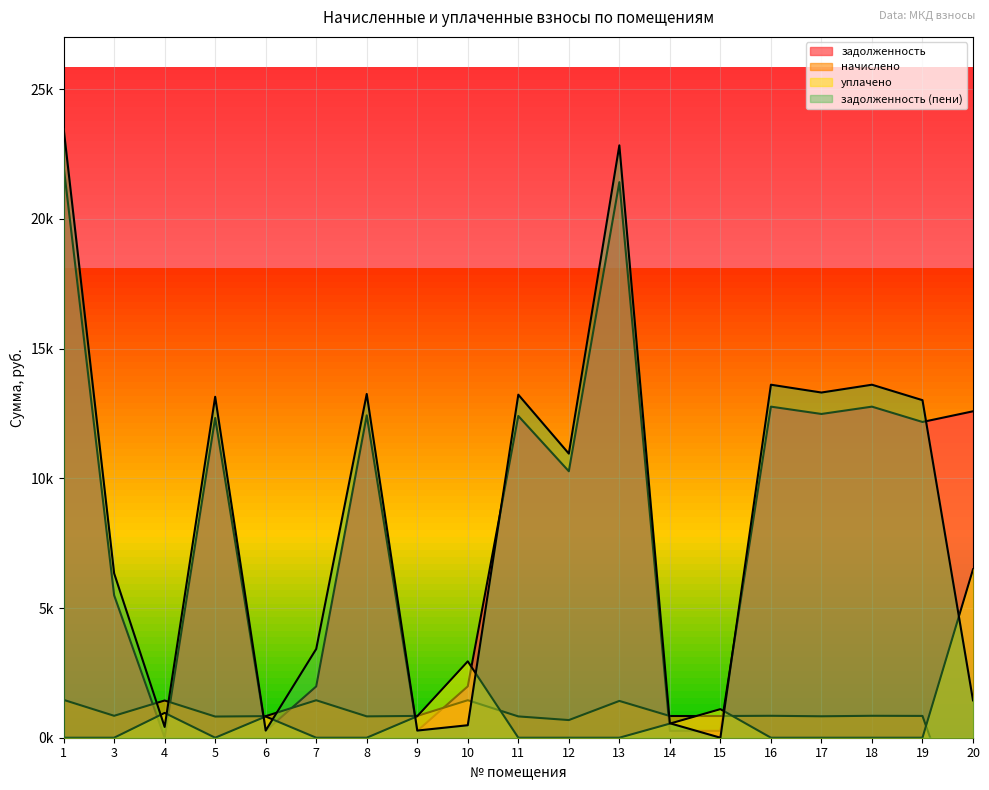

The начислено series shows 414.1 at 5. True or false?

False